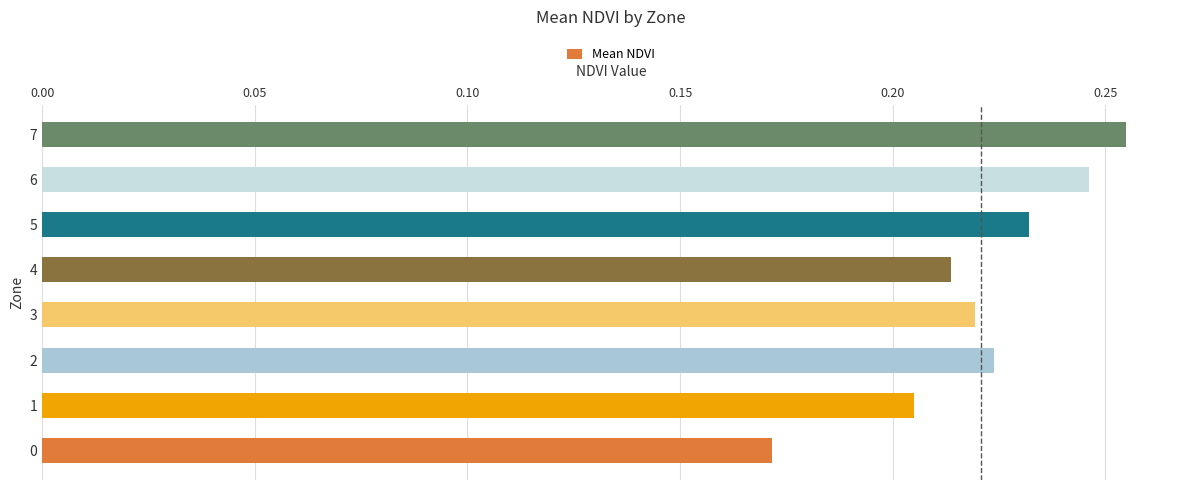

How many bars are there in total?

8